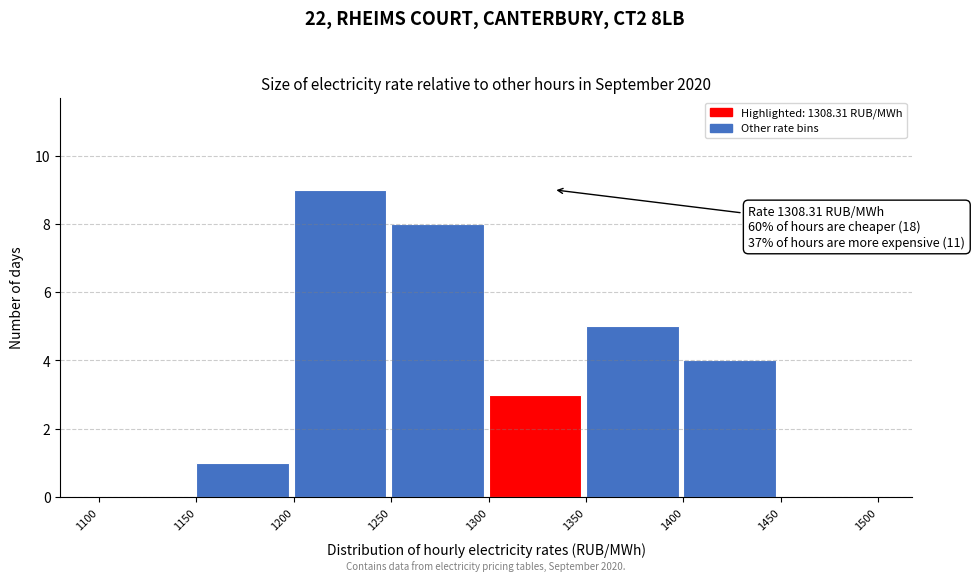

Over which range of the x-axis is the bar tallest?

1200 to 1250